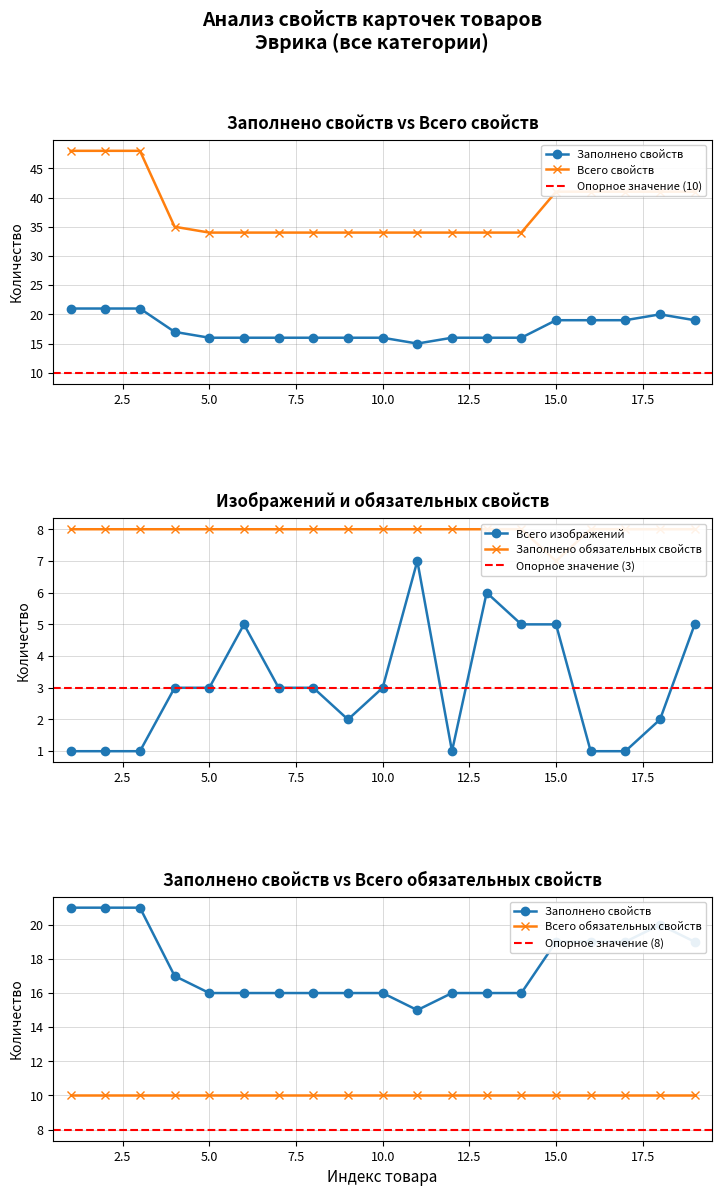

What is the minimum value shown in the chart?

1